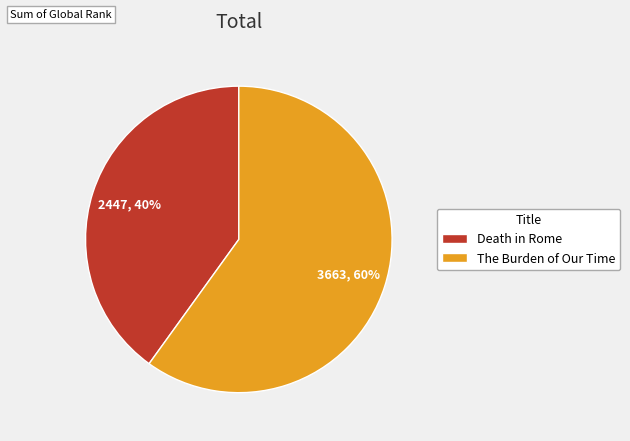

Which category has the biggest portion of the pie?

The Burden of Our Time